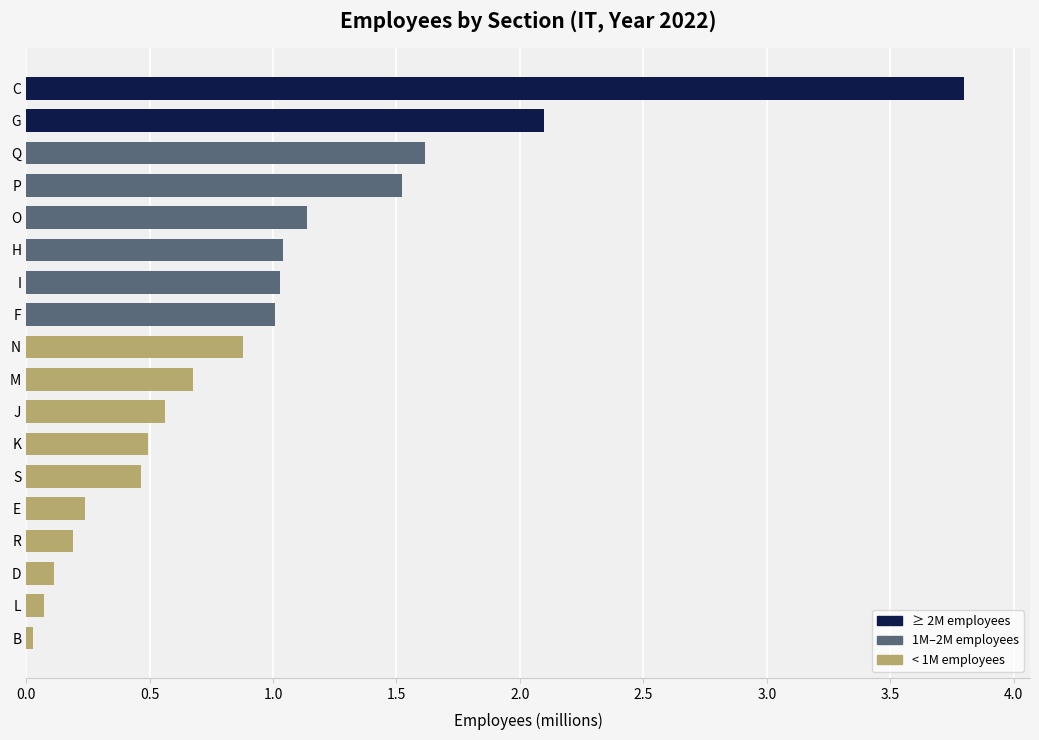

How many categories are shown in the chart?

18